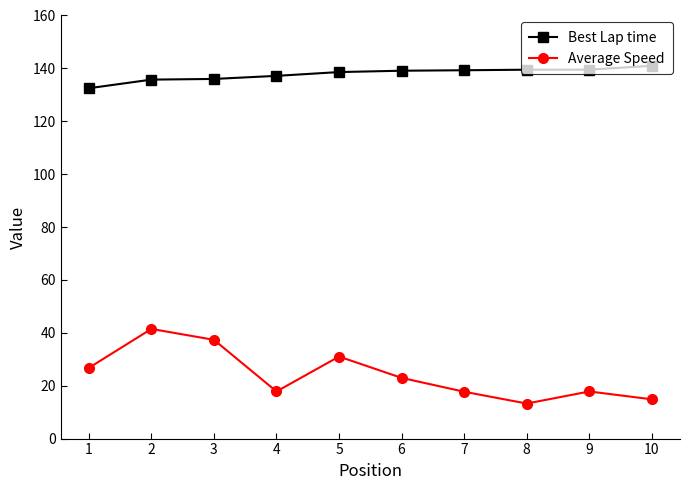

What is the sum of all Best Lap time values?

1378.5